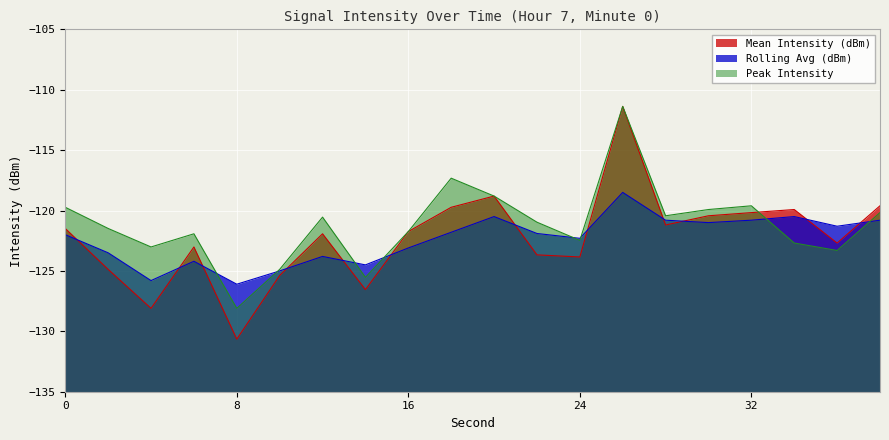

What is the sum of all Mean Intensity (dBm) values?

-2445.2